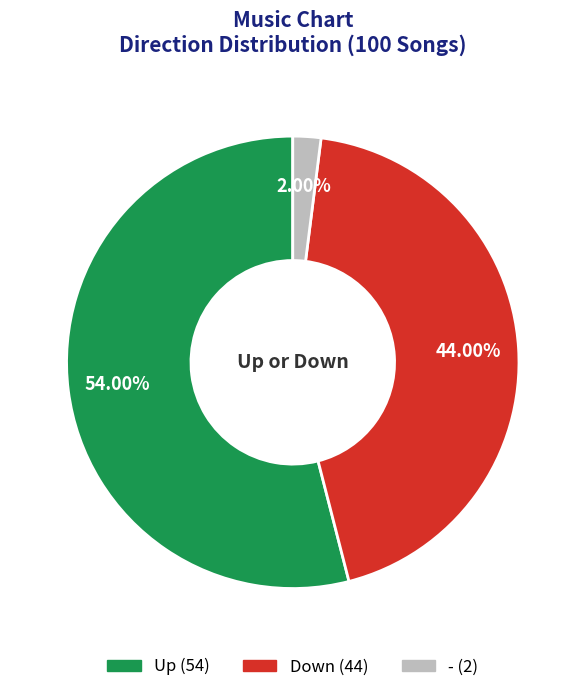

Is there any slice that represents more than half of the pie?

Yes